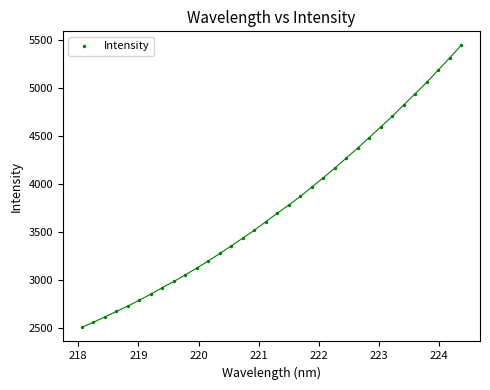

What is the range of X values (max minus min)?

6.3